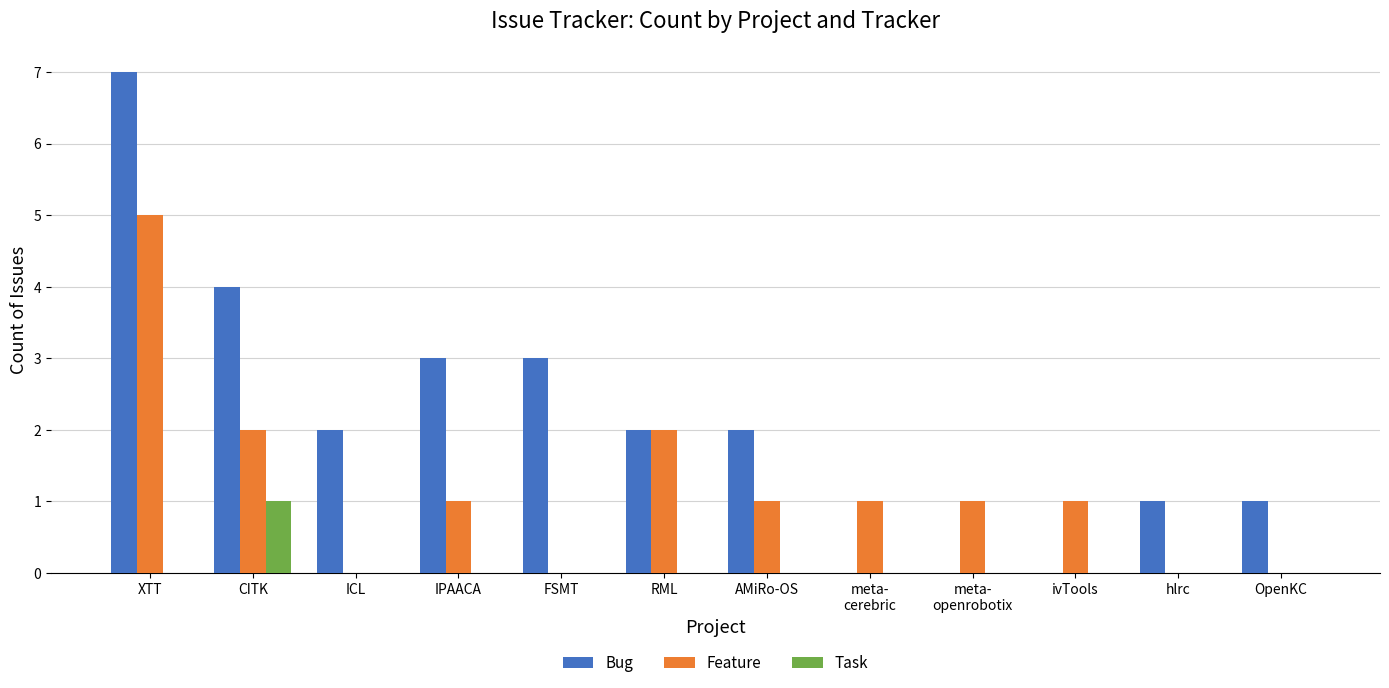

Which series has the largest range (max minus min)?

Bug